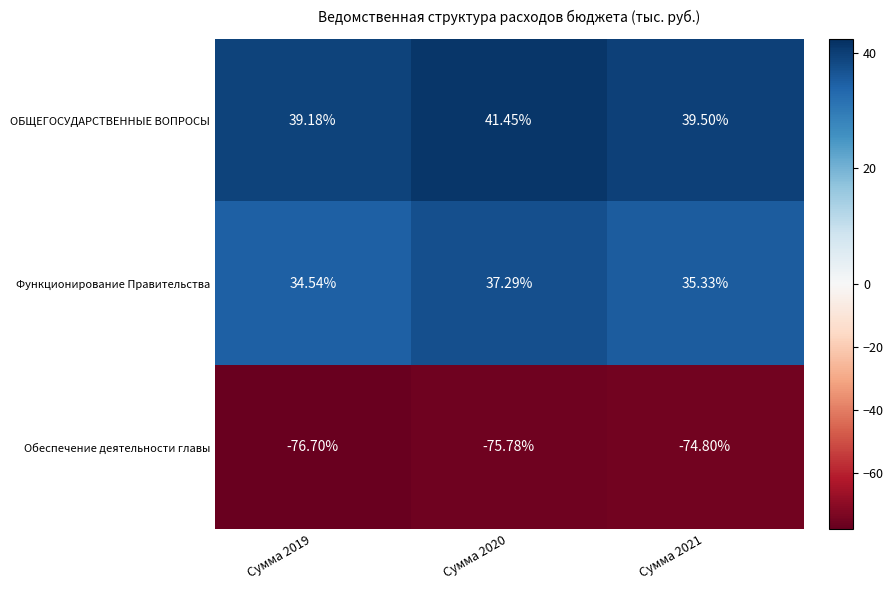

At Сумма 2021, list the series in order from smallest to largest.

Обеспечение деятельности главы, Функционирование Правительства, ОБЩЕГОСУДАРСТВЕННЫЕ ВОПРОСЫ